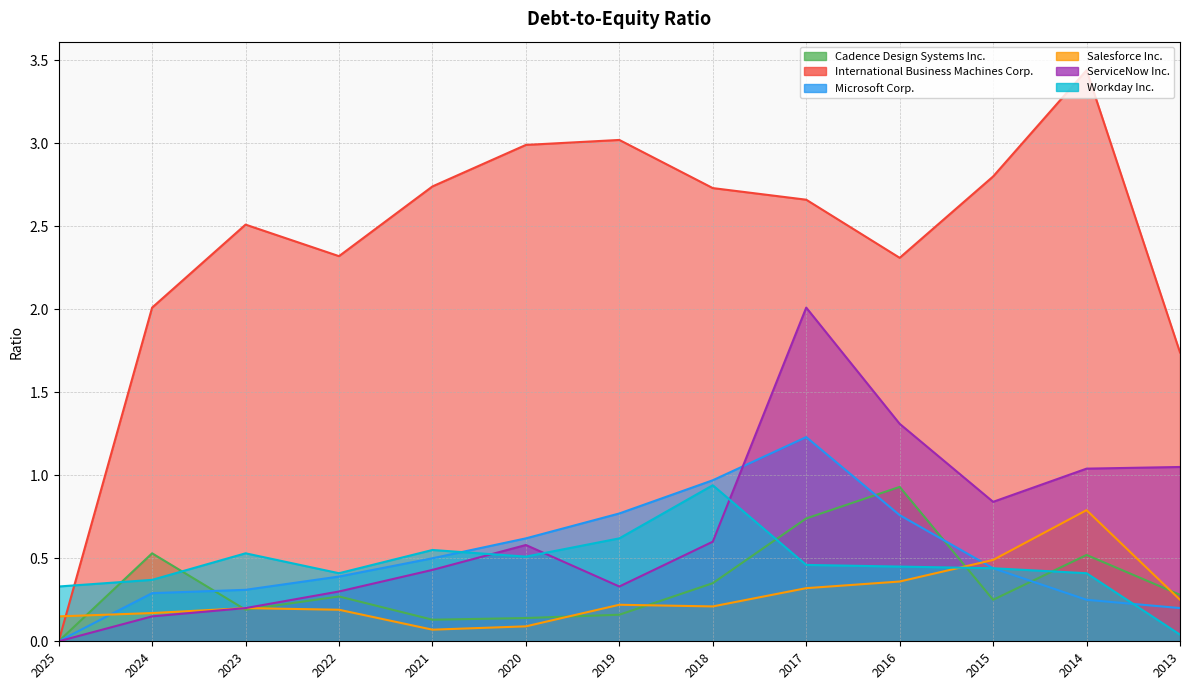

How many intersections are there between ServiceNow Inc. and Workday Inc.?

3